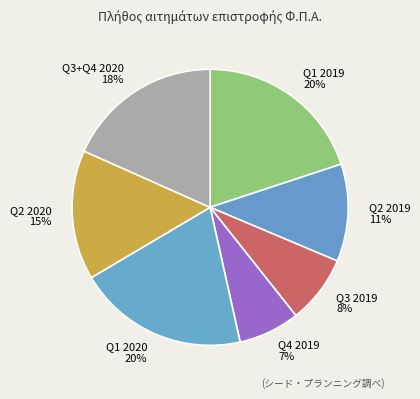

Which slice is the smallest?

Q4 2019